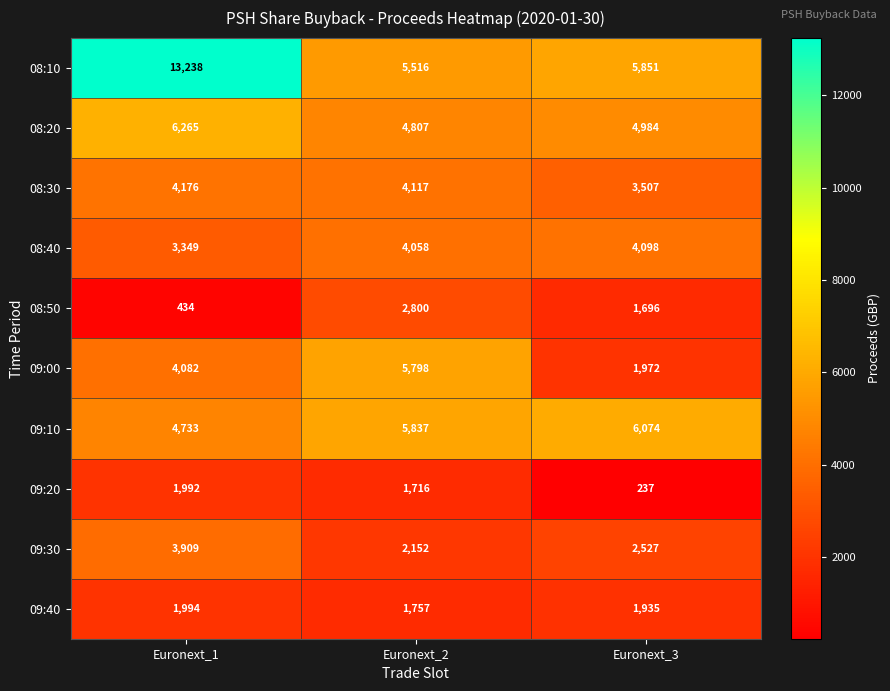

What value does the 08:50 series have at Euronext_1?

434